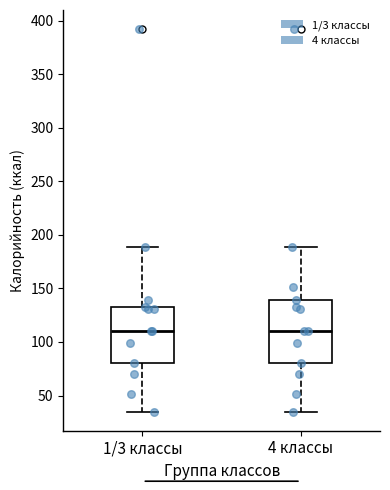

Where does the upper whisker of the box for 4 классы end on the y-axis? The values are not printed on the chart, so give them approximately, as read against the axis.

190